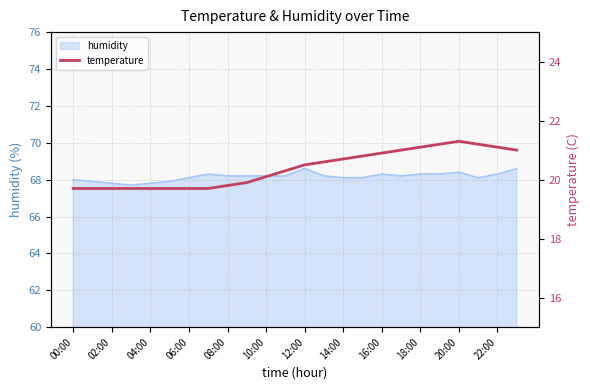

True or false: humidity has a value of 68.2 at 10:00.

True